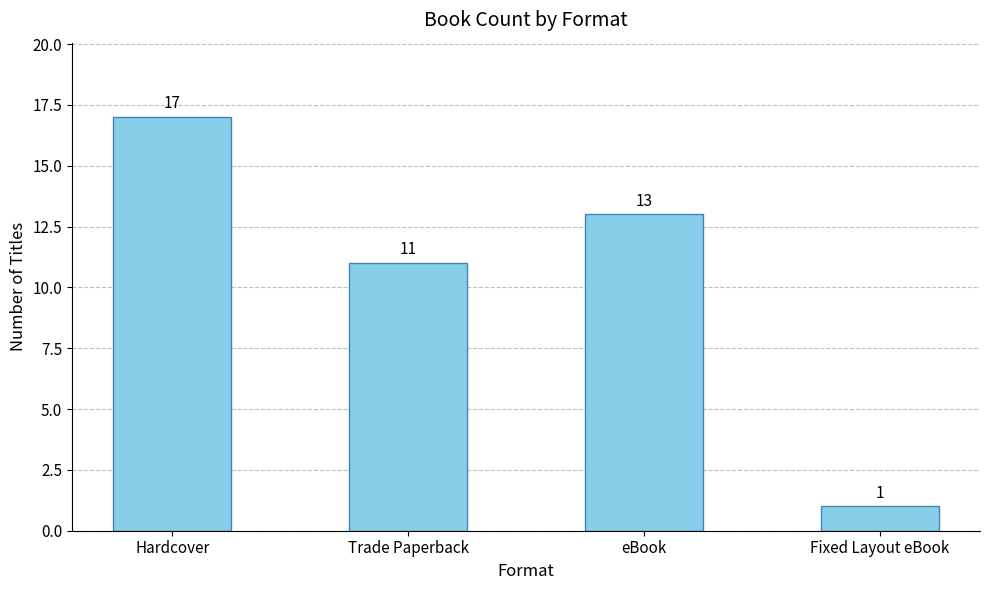

What is the greatest value displayed?

17